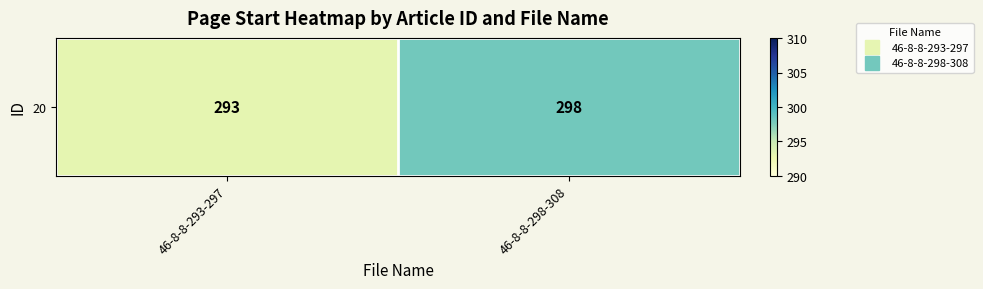

List the labels in order of value, largest first.

46-8-8-298-308, 46-8-8-293-297